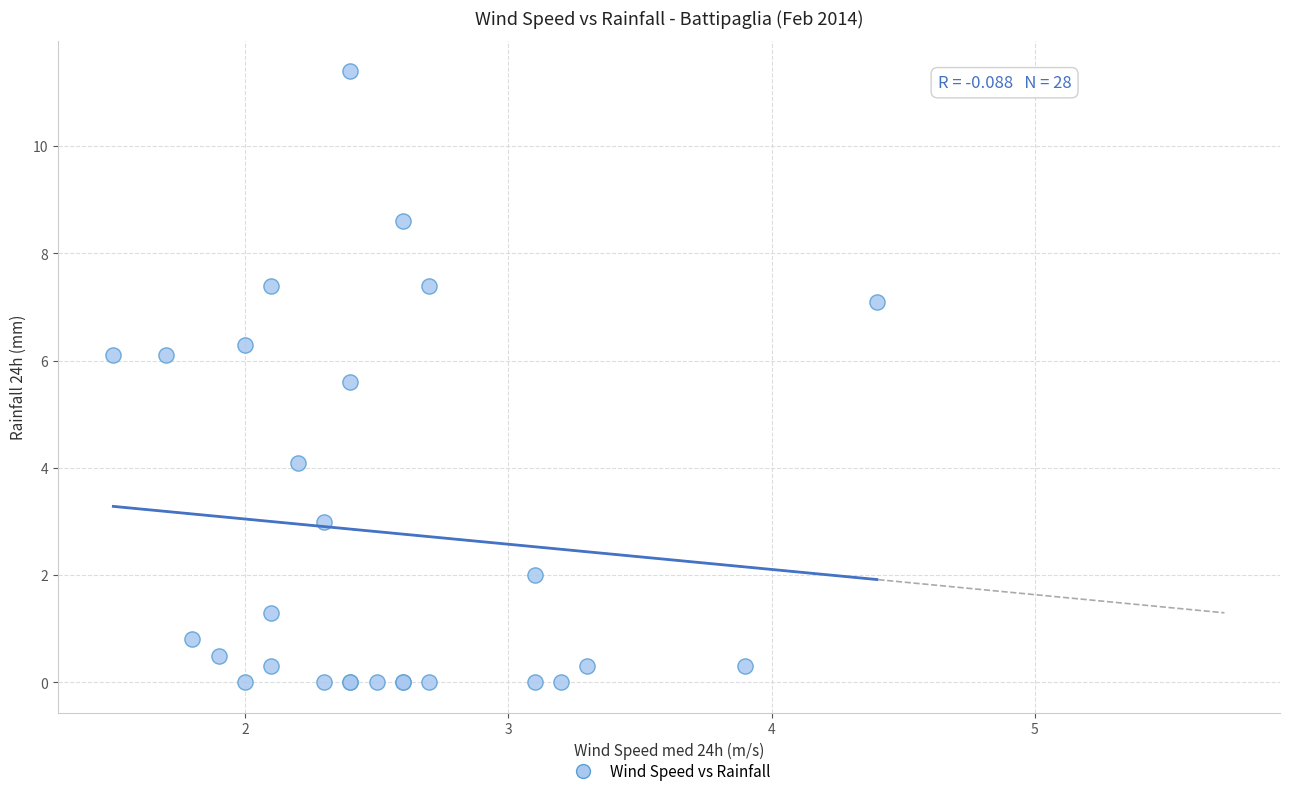

What Y value in the scatter plot is closest to 5?

5.6